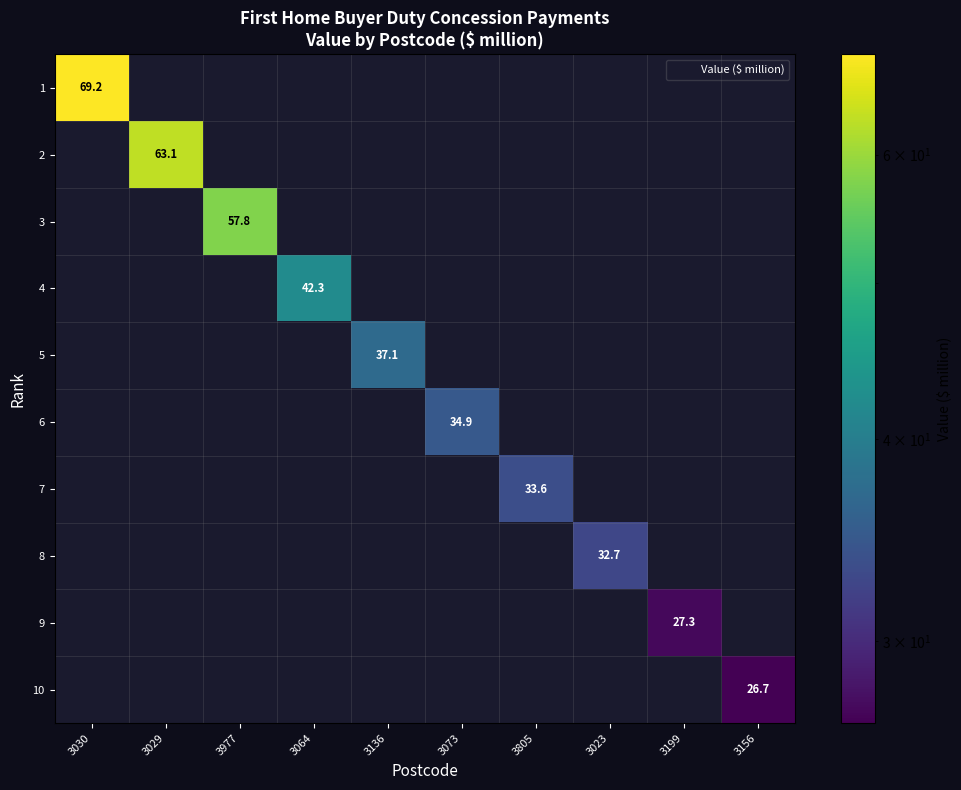

Which series has the largest range (max minus min)?

1